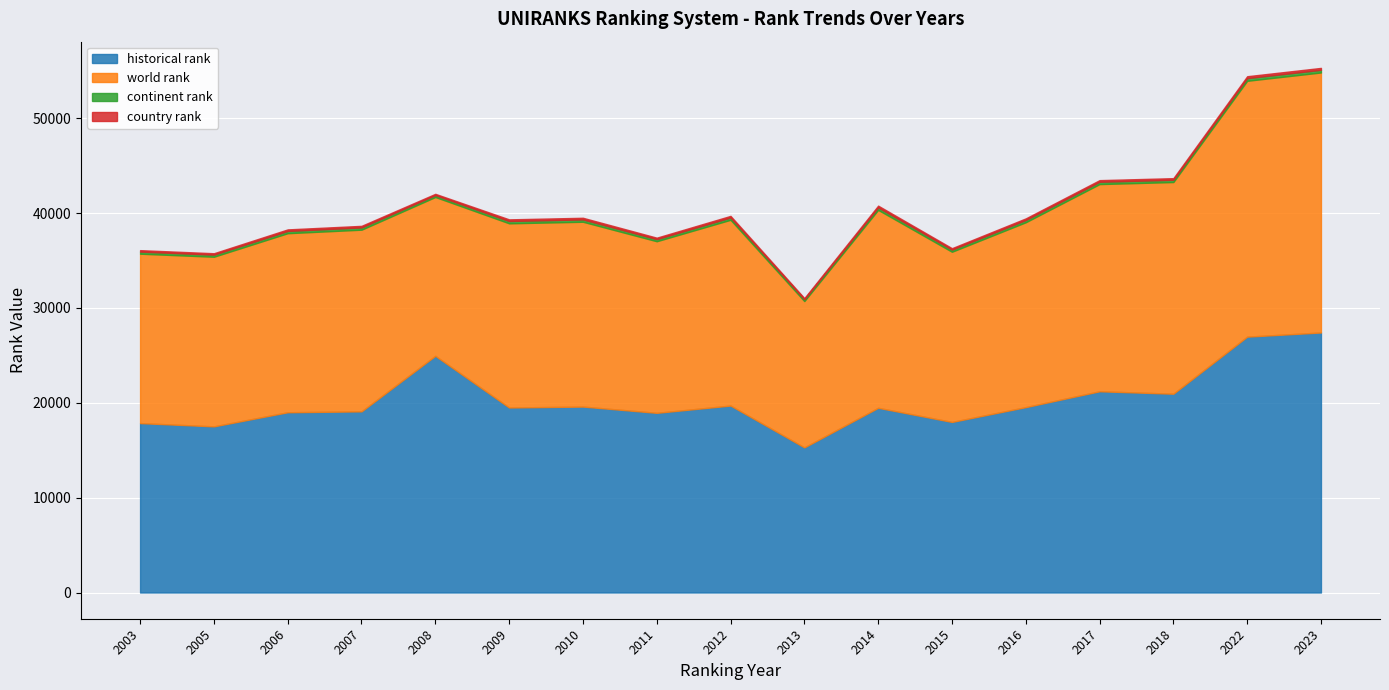

Reading right to left, extract all data points from this chart.

historical rank: 2023=27409.0	2022=26970.0	2018=20954.0	2017=21212.0	2016=19540.5	2015=17979.5	2014=19469.5	2013=15294.5	2012=19707.0	2011=18939.0	2010=19599.0	2009=19501.0	2008=24949.5	2007=19094.5	2006=19000.5	2005=17512.5	2003=17857.0
world rank: 2023=27409.0	2022=26970.0	2018=22314.0	2017=21840.0	2016=19488.0	2015=17940.0	2014=20865.0	2013=15425.0	2012=19581.0	2011=18089.0	2010=19482.0	2009=19415.0	2008=16742.0	2007=19150.0	2006=18874.0	2005=17881.0	2003=17857.0
continent rank: 2023=282.0	2022=282.0	2018=239.0	2017=242.0	2016=239.0	2015=220.0	2014=260.0	2013=187.0	2012=243.0	2011=220.0	2010=246.0	2009=244.0	2008=197.0	2007=238.0	2006=235.0	2005=218.0	2003=220.0
country rank: 2023=200.0	2022=200.0	2018=170.0	2017=174.0	2016=170.0	2015=156.0	2014=186.0	2013=128.0	2012=170.0	2011=156.0	2010=174.0	2009=174.0	2008=137.0	2007=167.0	2006=167.0	2005=152.0	2003=155.0